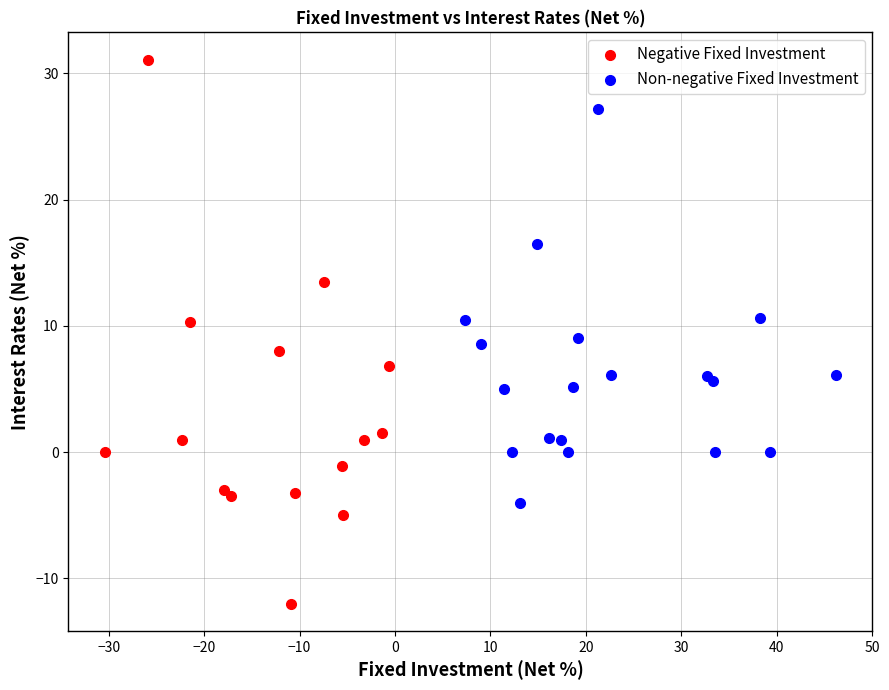

Which series has the largest Y range (max minus min)?

Negative Fixed Investment